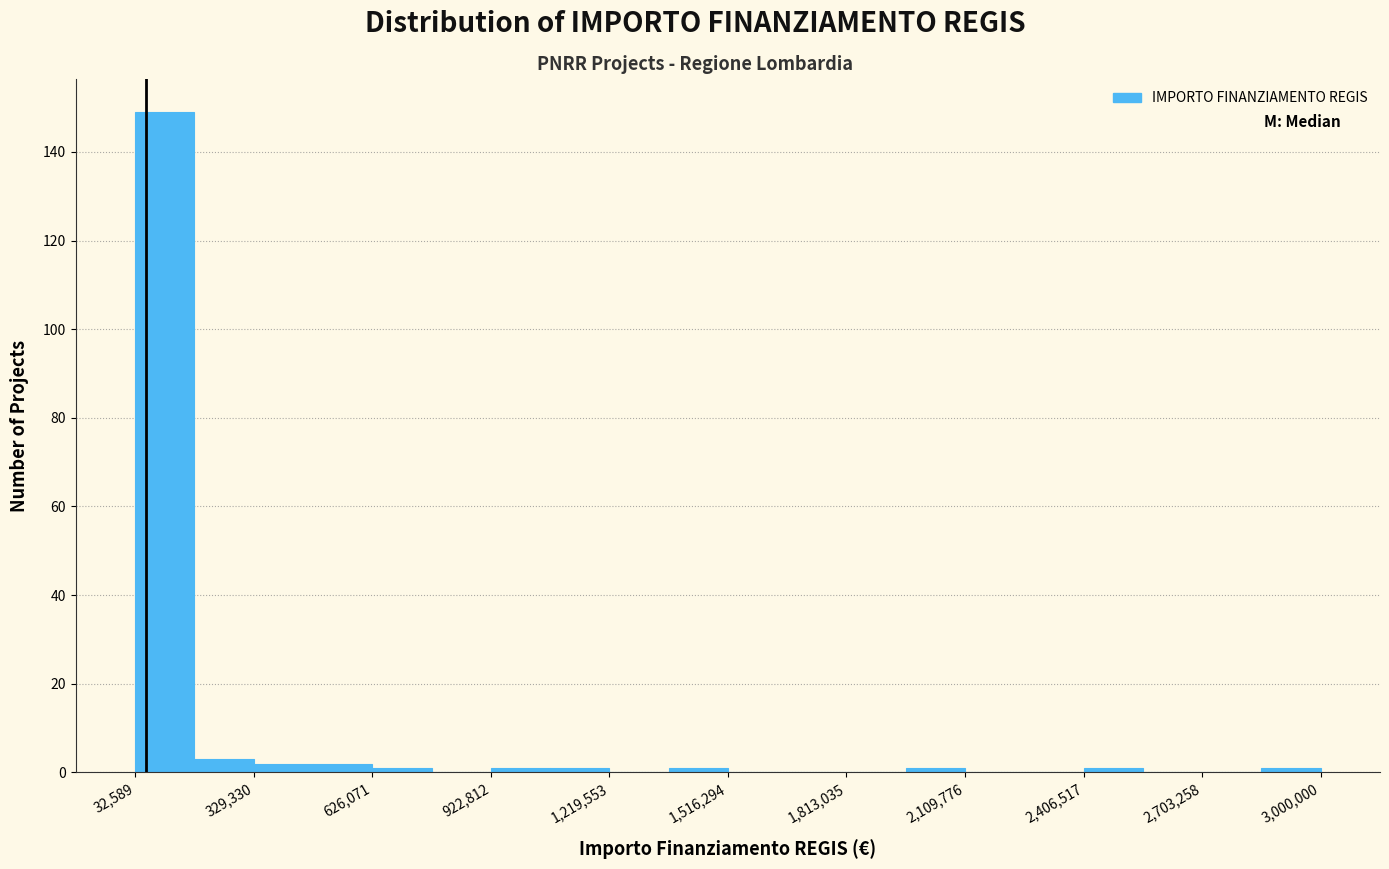

Read against the x-axis, roughly where is the centre of the tallest bar?

100000